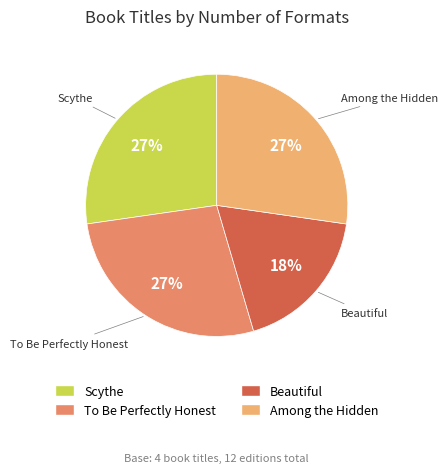

What is the smallest slice in the pie chart?

Beautiful